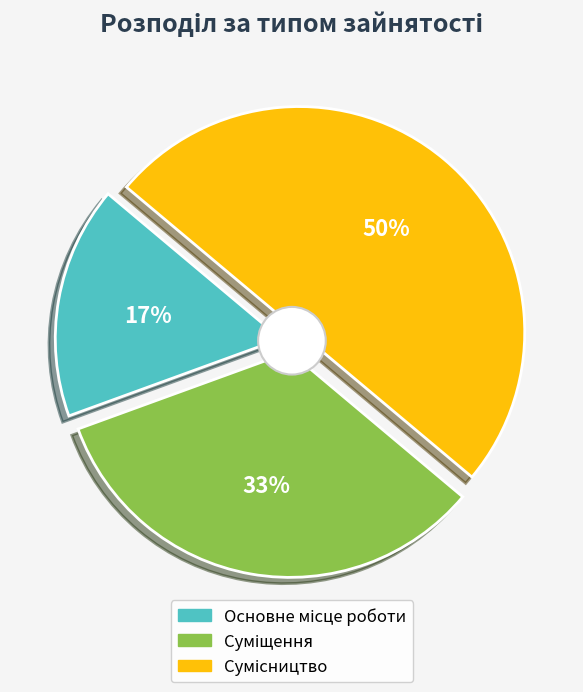

What percentage is the Основне місце роботи slice, to the nearest percent?

17%